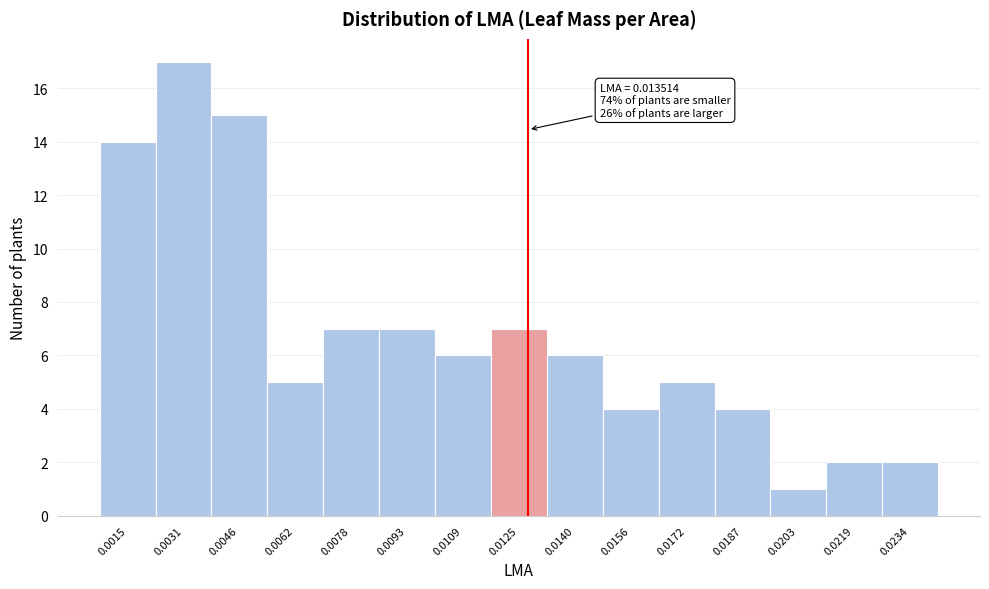

Reading left to right, transcribe all the data shown in this chart.

0.0015=14	0.0031=17	0.0046=15	0.0062=5	0.0078=7	0.0093=7	0.0109=6	0.0125=7	0.0140=6	0.0156=4	0.0172=5	0.0187=4	0.0203=1	0.0219=2	0.0234=2